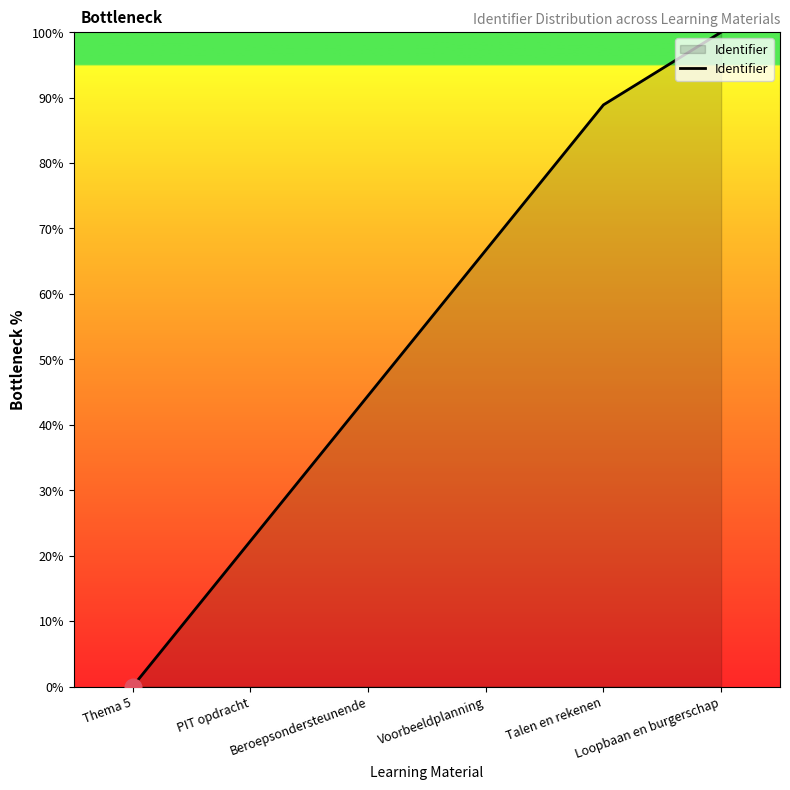

True or false: there are more than 2 points higher than both neighbors.

False